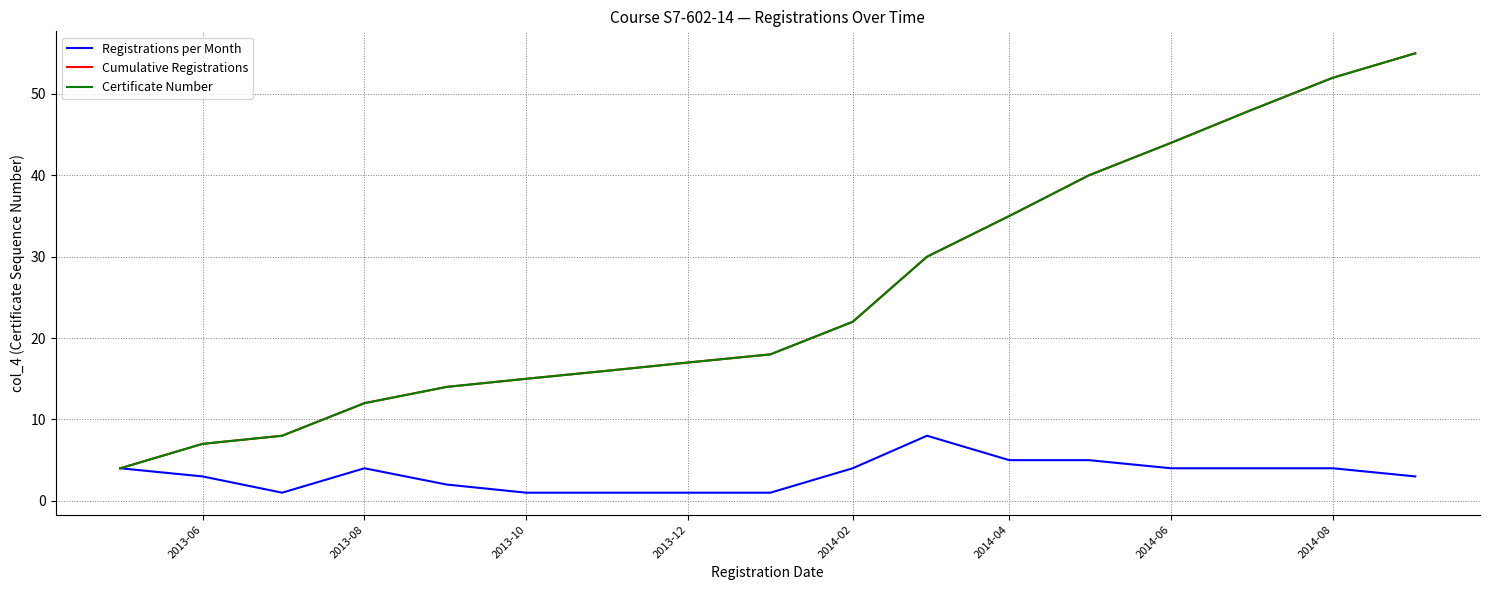

True or false: Cumulative Registrations and Registrations per Month intersect in this chart.

False